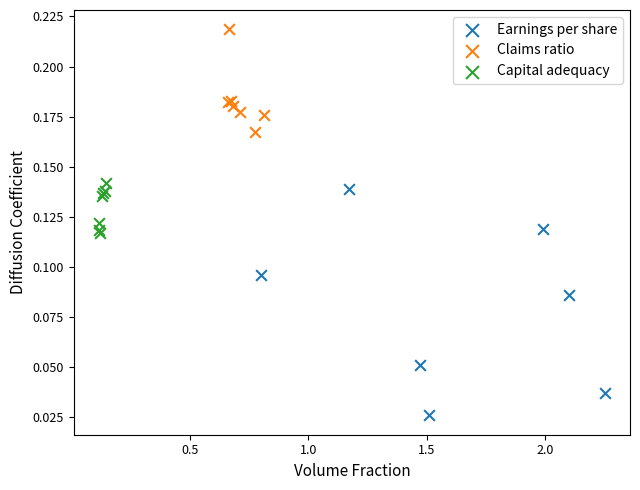

Which series reaches the maximum Y coordinate?

Claims ratio